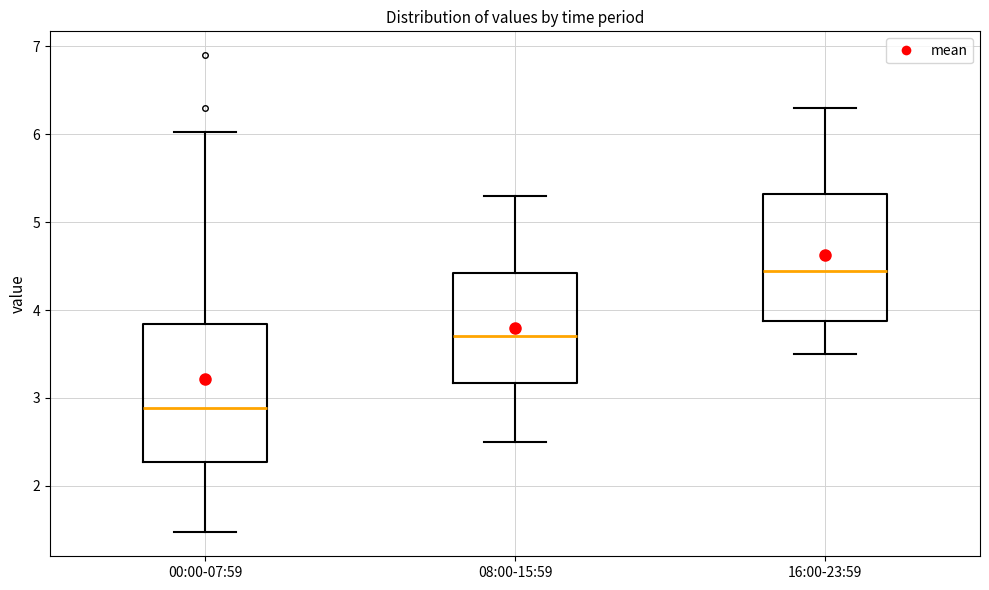

Comparing the boxes themselves (not the whiskers), which one is the tallest?

00:00-07:59